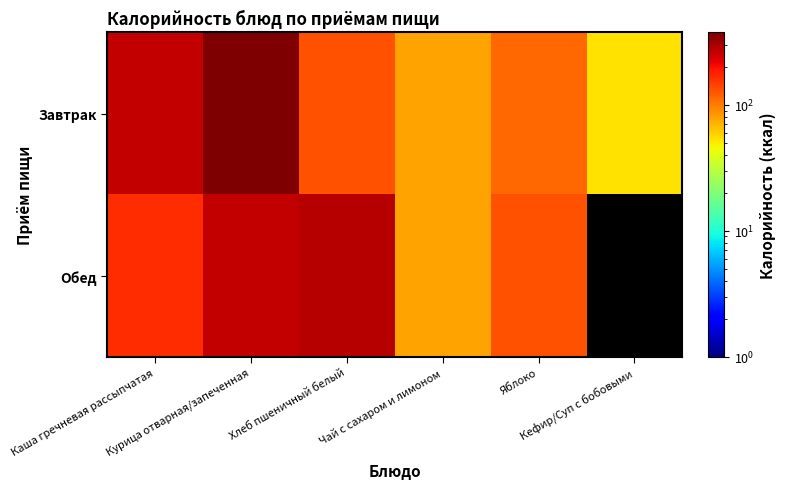

What is the total value across all series at Курица отварная/запеченная?

635.0